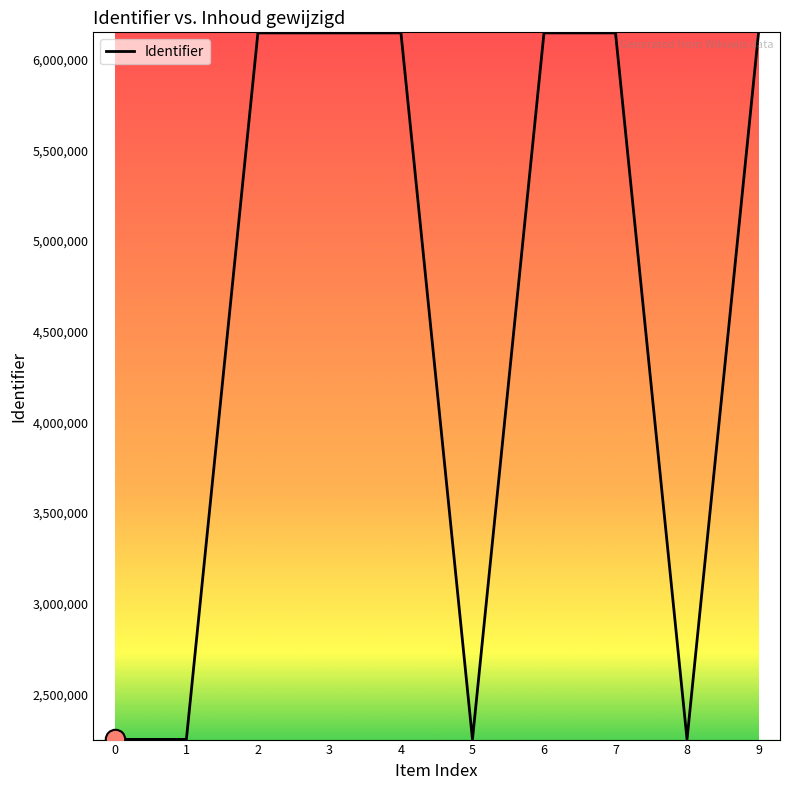

Is it true that the value at 7 is 6147419?

True